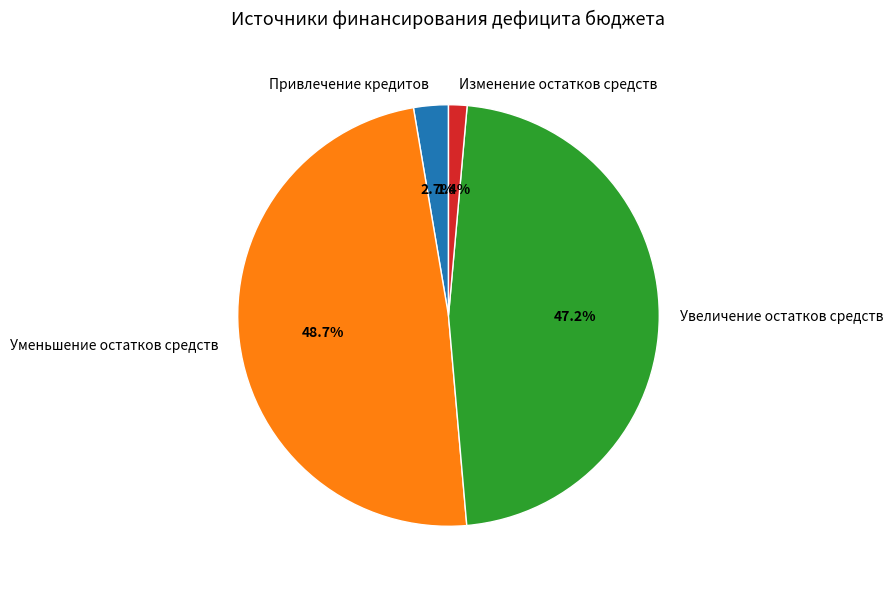

What portion of the pie excludes Увеличение остатков средств?

52.8%